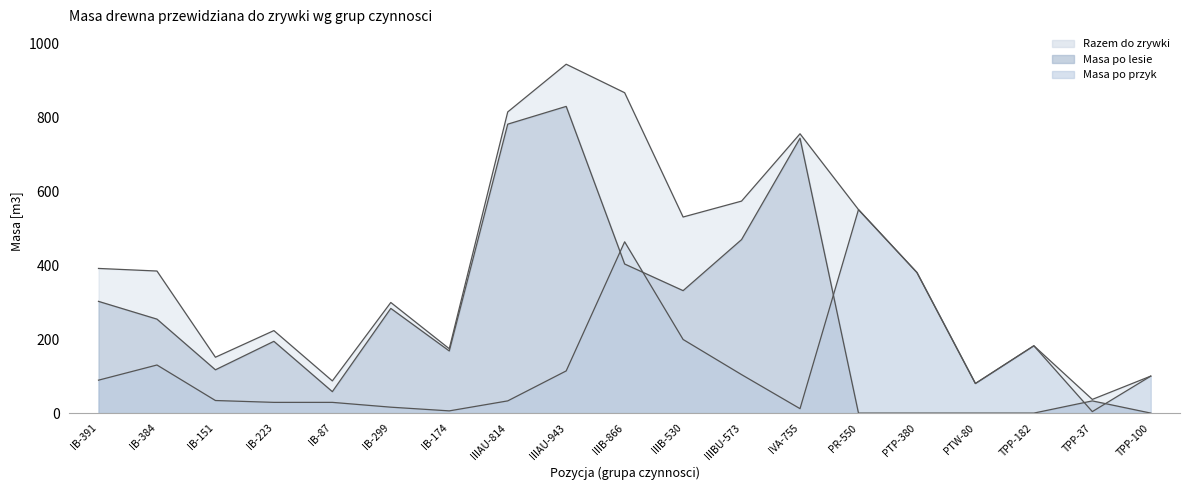

The value of Masa po lesie at IB-299 is 485. True or false?

False